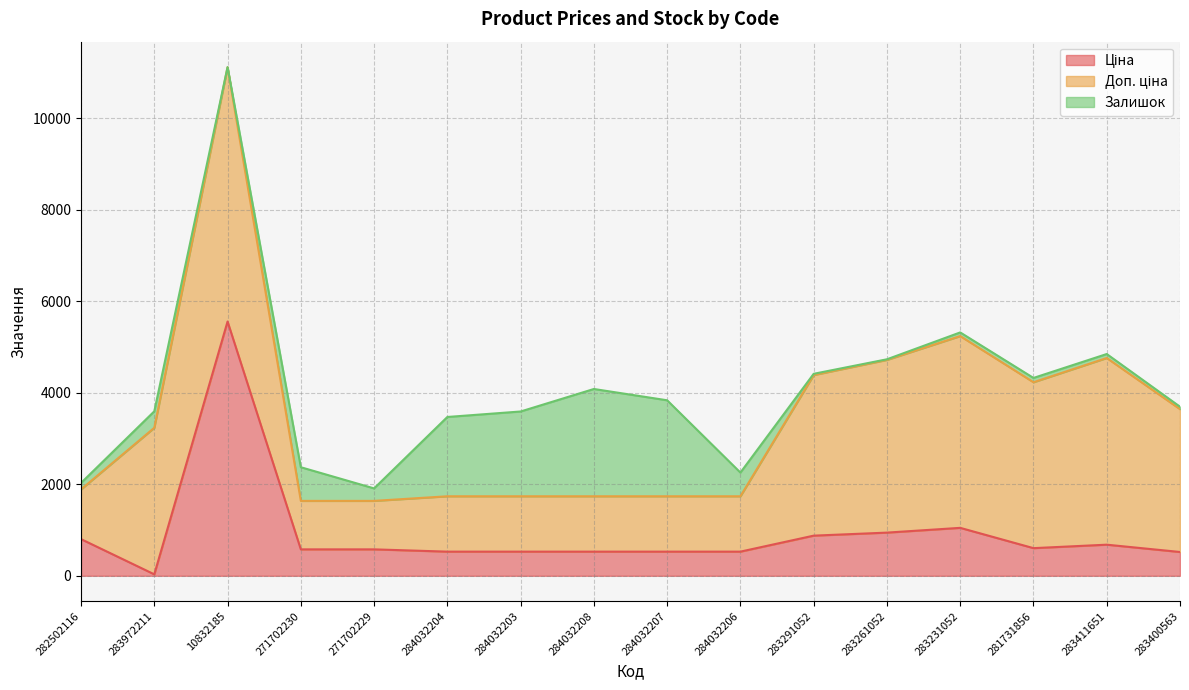

The Ціна series shows 528.2 at 284032206. True or false?

True